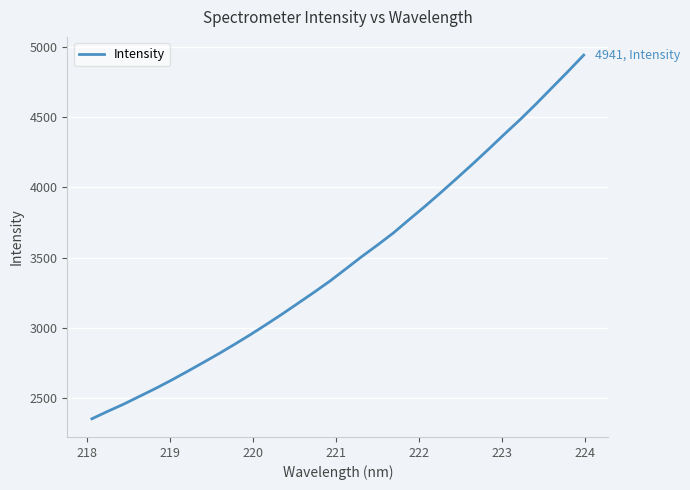

What is the difference between the maximum and minimum values?

2587.4